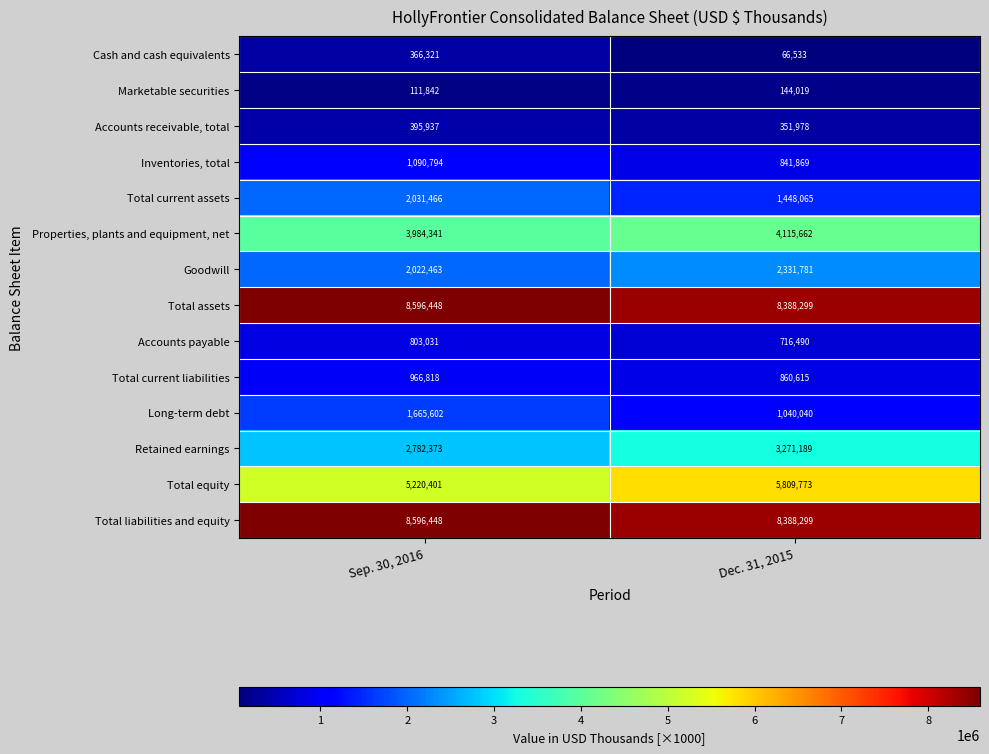

Reading right to left, extract all data points from this chart.

Cash and cash equivalents: 66533	366321
Marketable securities: 144019	111842
Accounts receivable, total: 351978	395937
Inventories, total: 841869	1090794
Total current assets: 1448065	2031466
Properties, plants and equipment, net: 4115662	3984341
Goodwill: 2331781	2022463
Total assets: 8388299	8596448
Accounts payable: 716490	803031
Total current liabilities: 860615	966818
Long-term debt: 1040040	1665602
Retained earnings: 3271189	2782373
Total equity: 5809773	5220401
Total liabilities and equity: 8388299	8596448